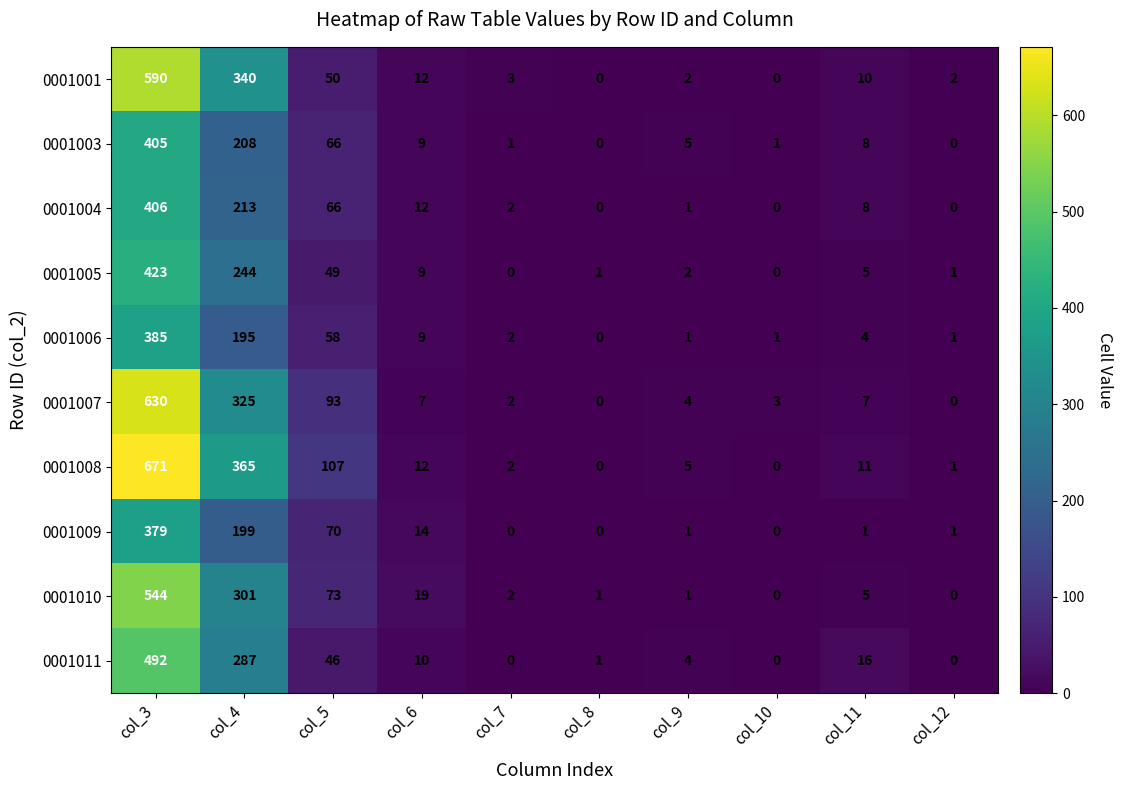

What is the total value across all series at col_7?

14